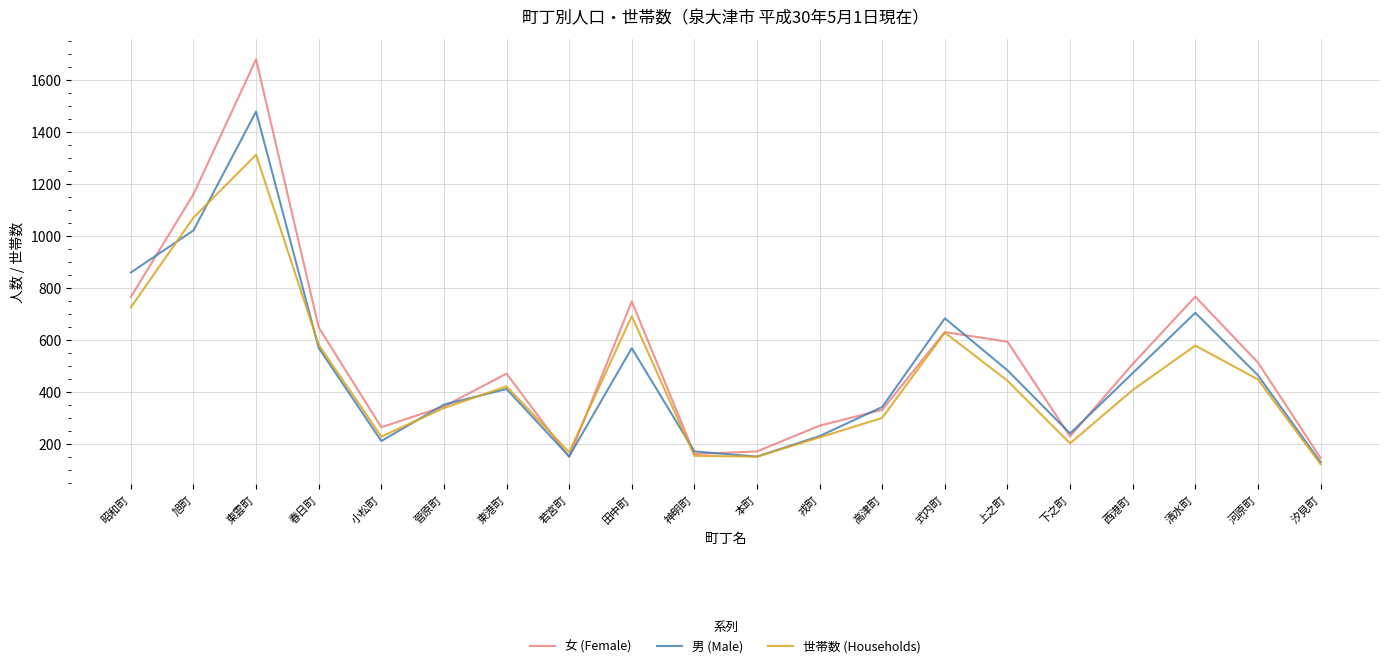

What is the lowest value of the 男 (Male) series?

129